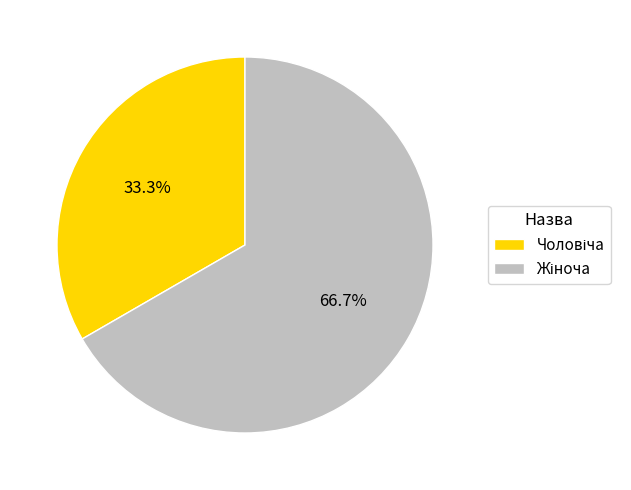

Does any single category account for the majority?

Yes